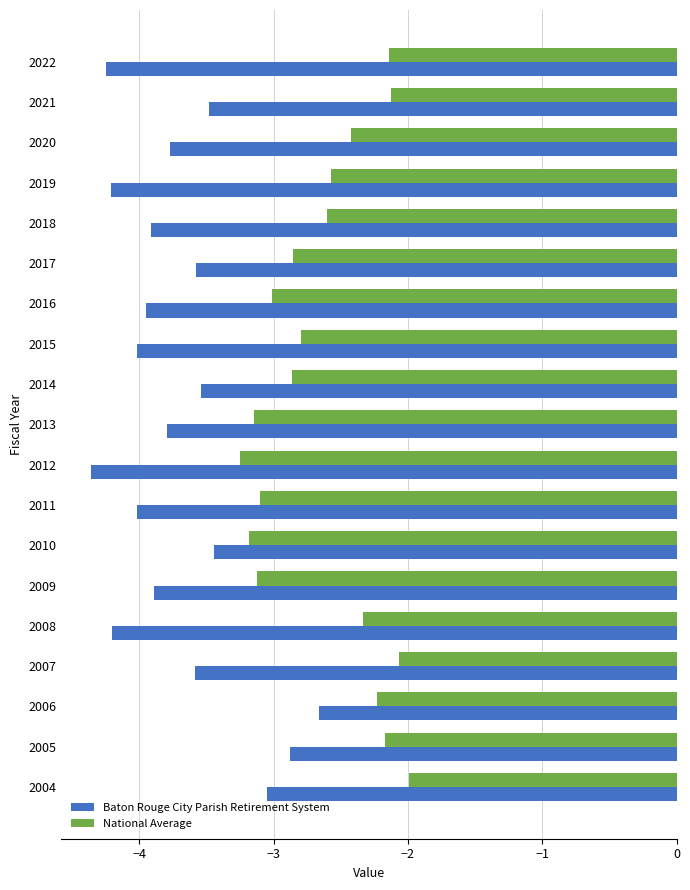

What is the difference between the second highest and minimum values in the National Average series?

1.2